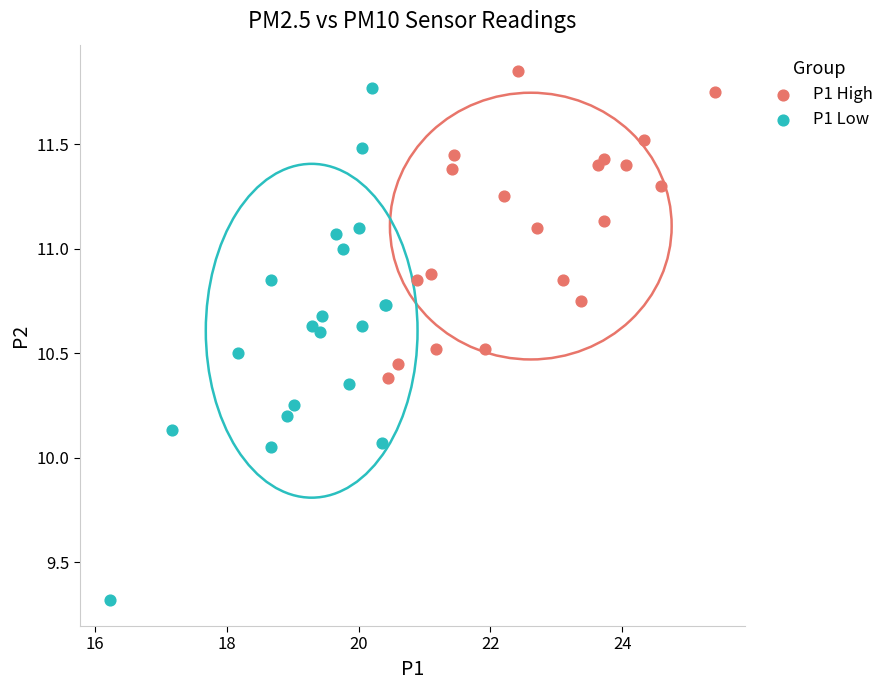

Which series reaches the minimum Y coordinate?

P1 Low